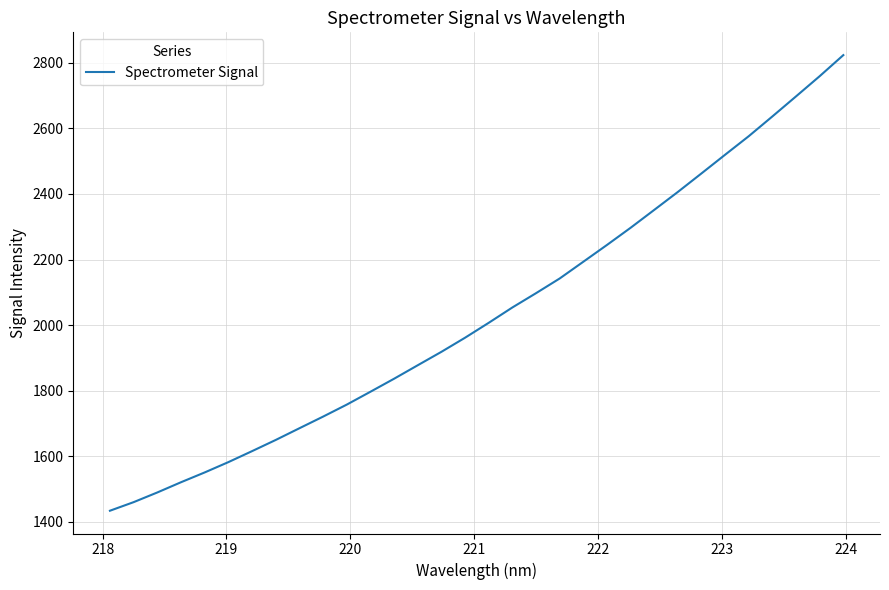

Reading left to right, extract all data points from this chart.

1433.5	1459.7	1489.2	1520.4	1550.3	1581.8	1615.3	1649.4	1685.1	1720.7	1757.3	1796.5	1836.3	1877.4	1918.3	1961.4	2006.9	2053.7	2097.3	2142.2	2193.3	2244.5	2296.9	2351.5	2406.4	2463.0	2520.0	2576.6	2636.9	2698.0	2759.6	2823.8